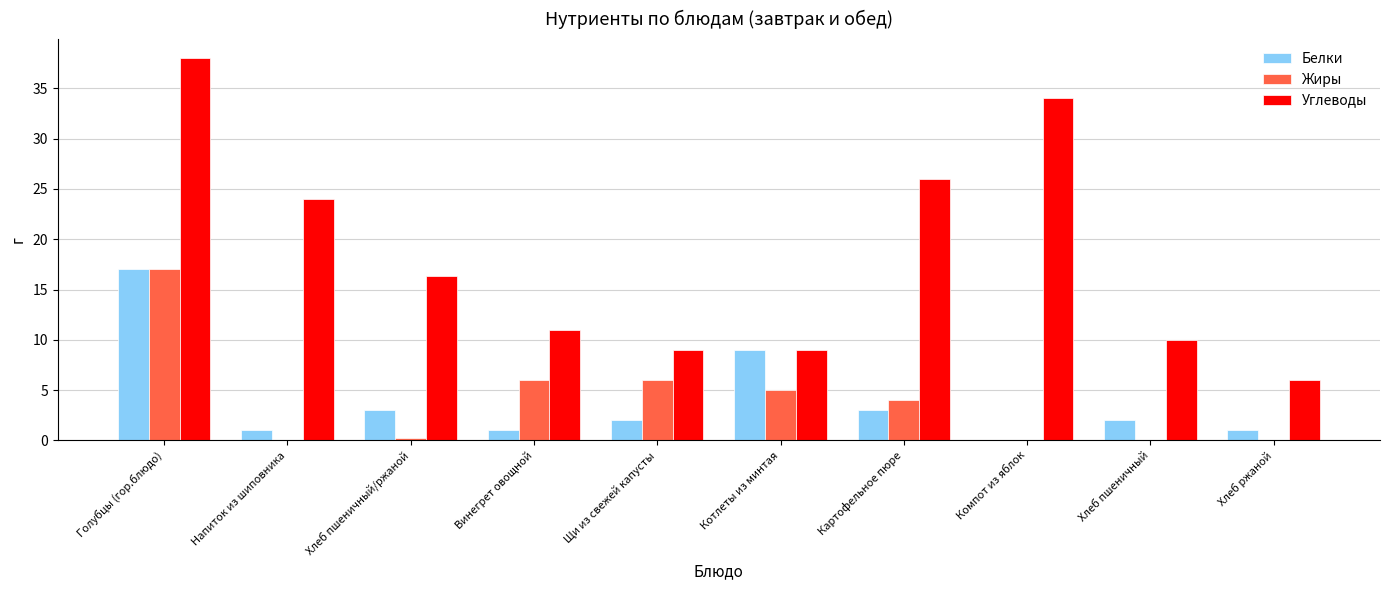

Is the value of Жиры at Напиток из шиповника greater than the value of Углеводы at Картофельное пюре?

No